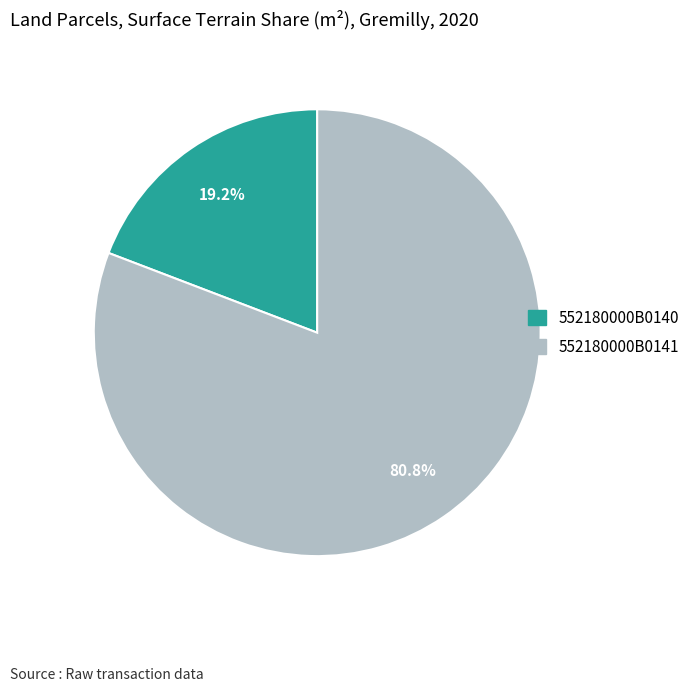

Which category has the biggest portion of the pie?

552180000B0141